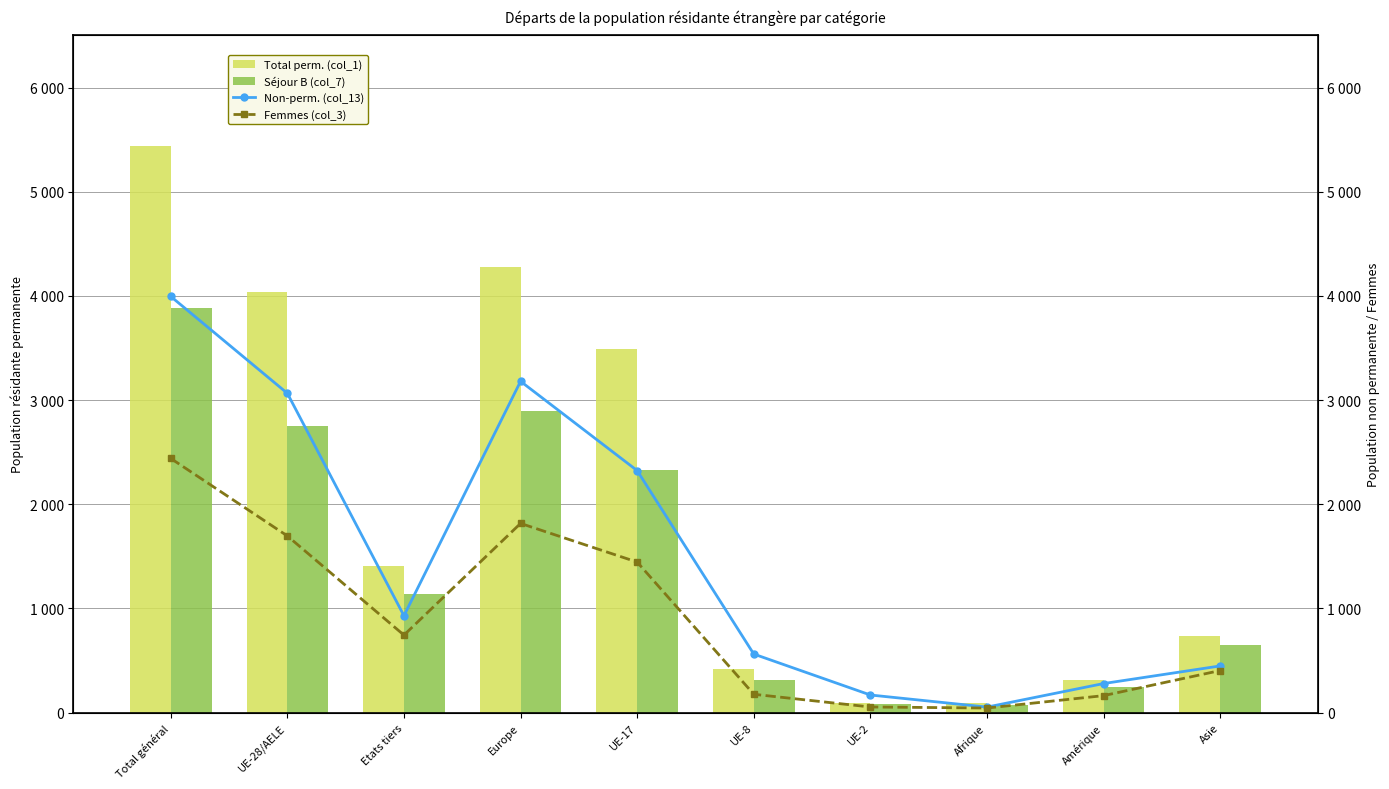

What is the label of the 9th bar from the right?

UE-28/AELE